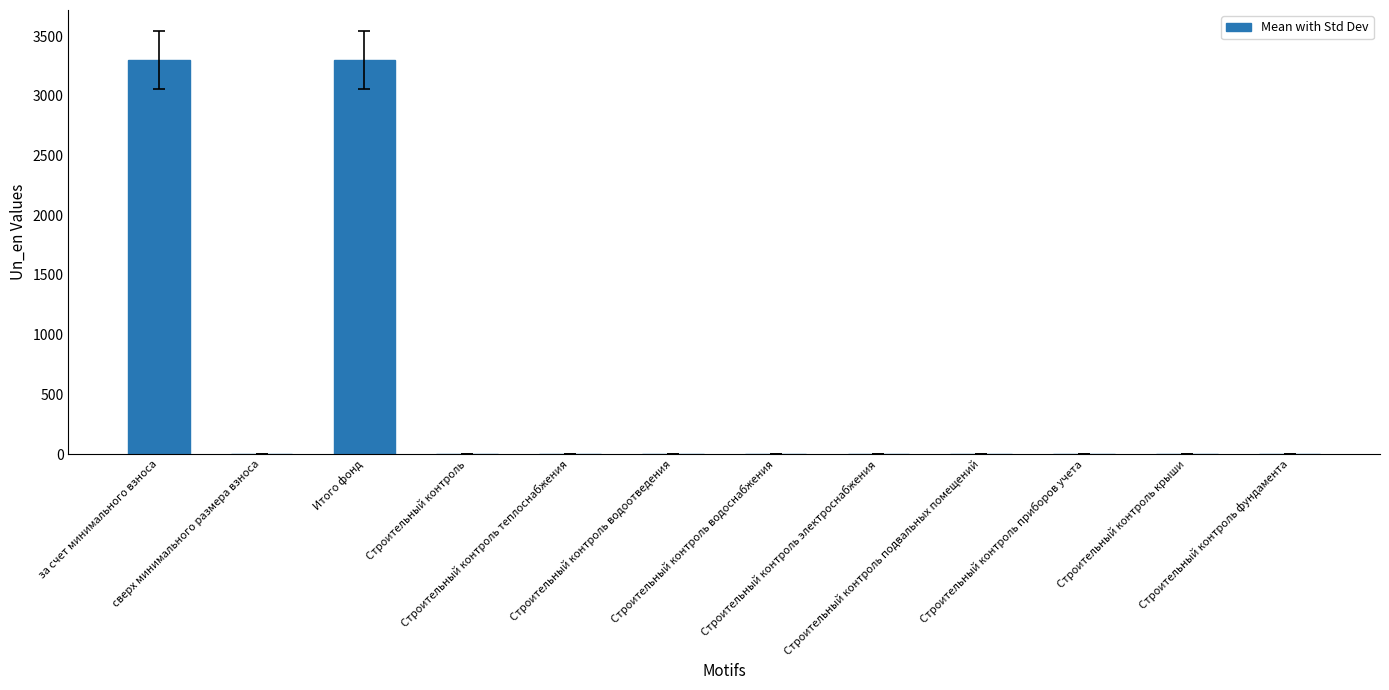

What is the greatest value displayed?

3299.3